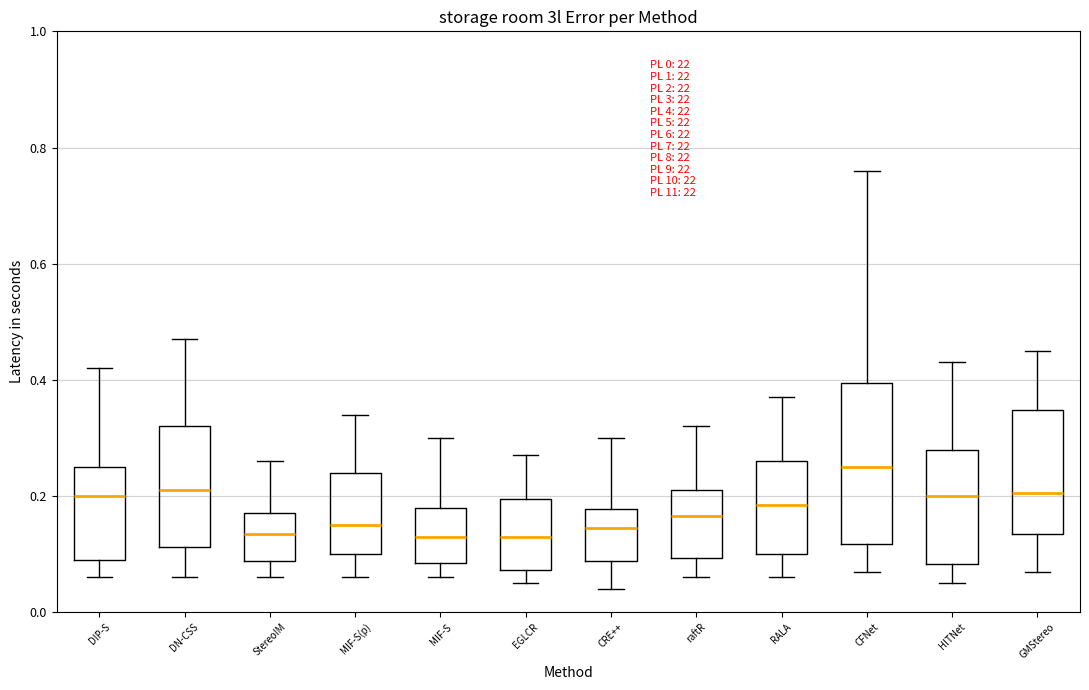

Which box's median line is the highest?

CFNet